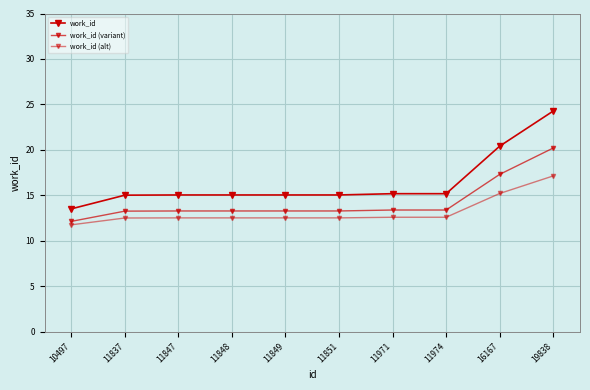

How many distinct data groups are displayed?

3